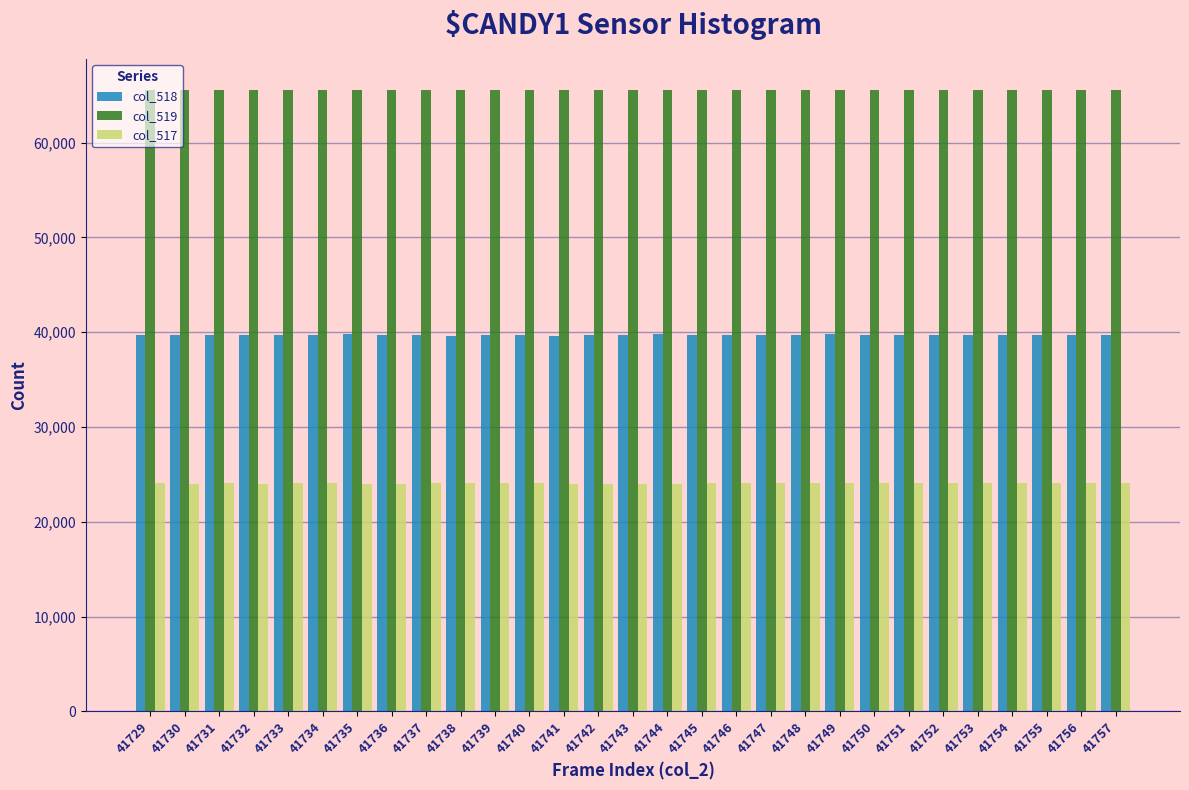

List the series in order of their overall mean, highest first.

col_519, col_518, col_517